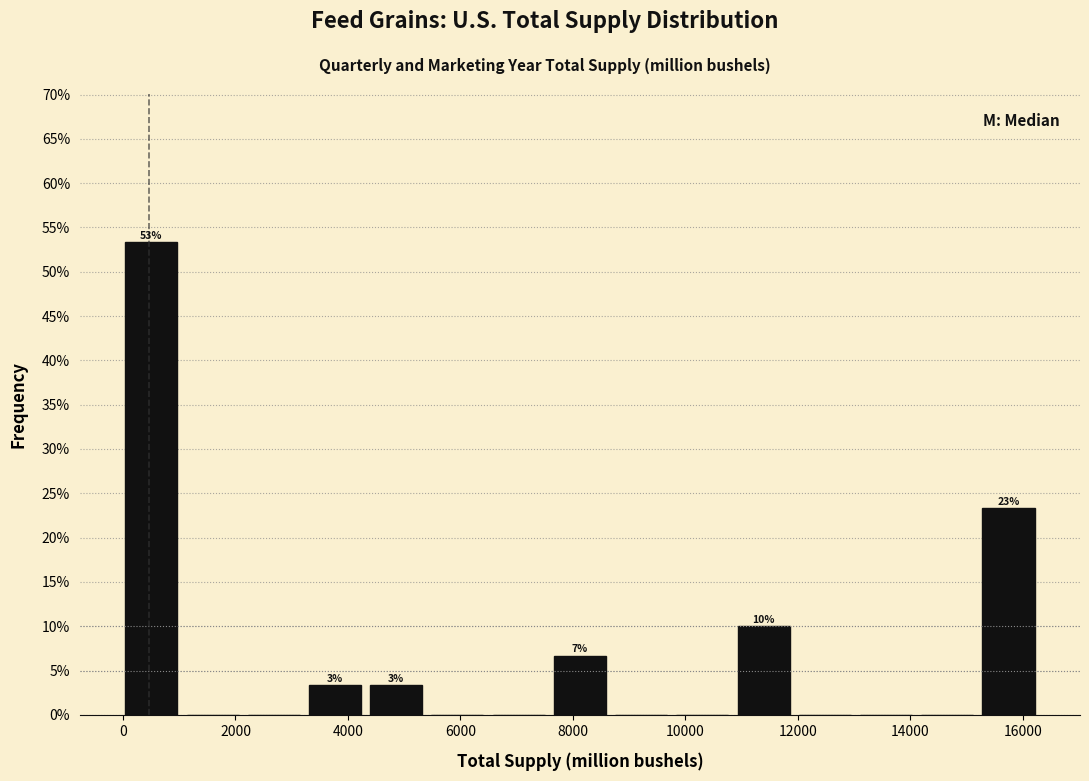

Over which range of the x-axis is the bar tallest?

0 to 1200